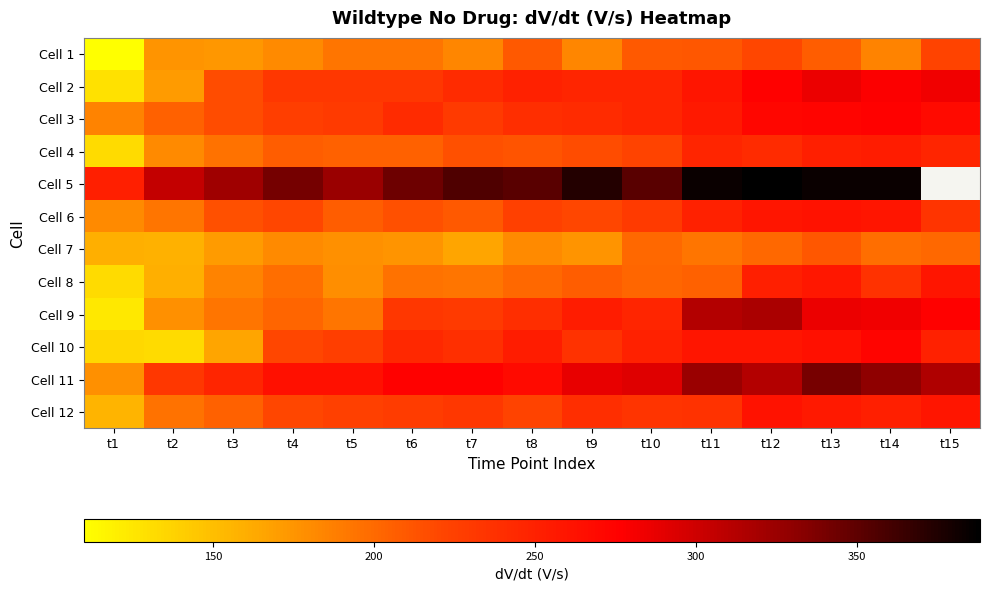

Count the number of data series in this chart.

12